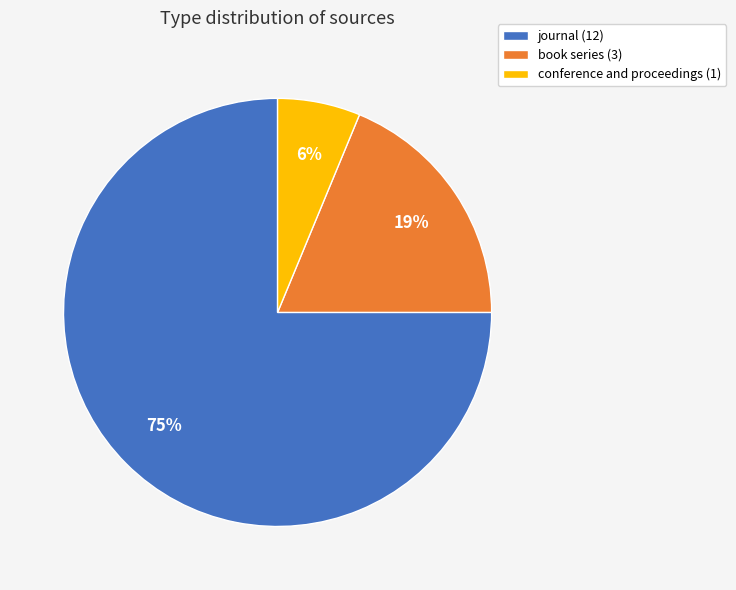

Between journal and conference and proceedings, which is larger?

journal